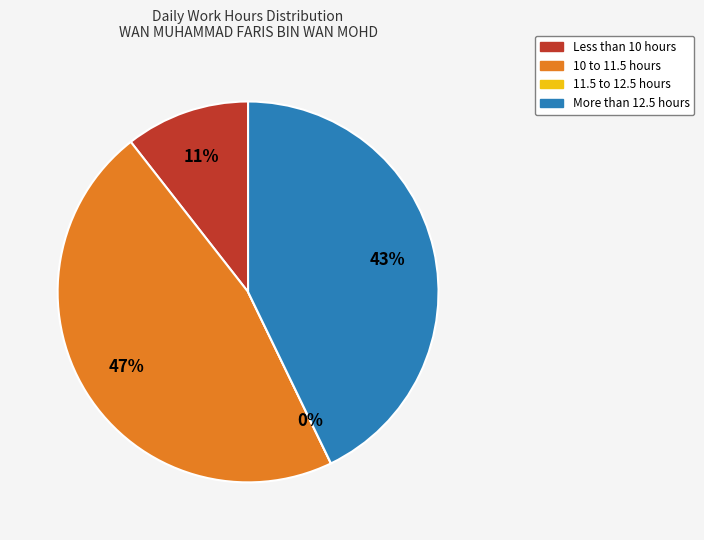

True or false: 30-Fri accounts for 17% of the total.

False